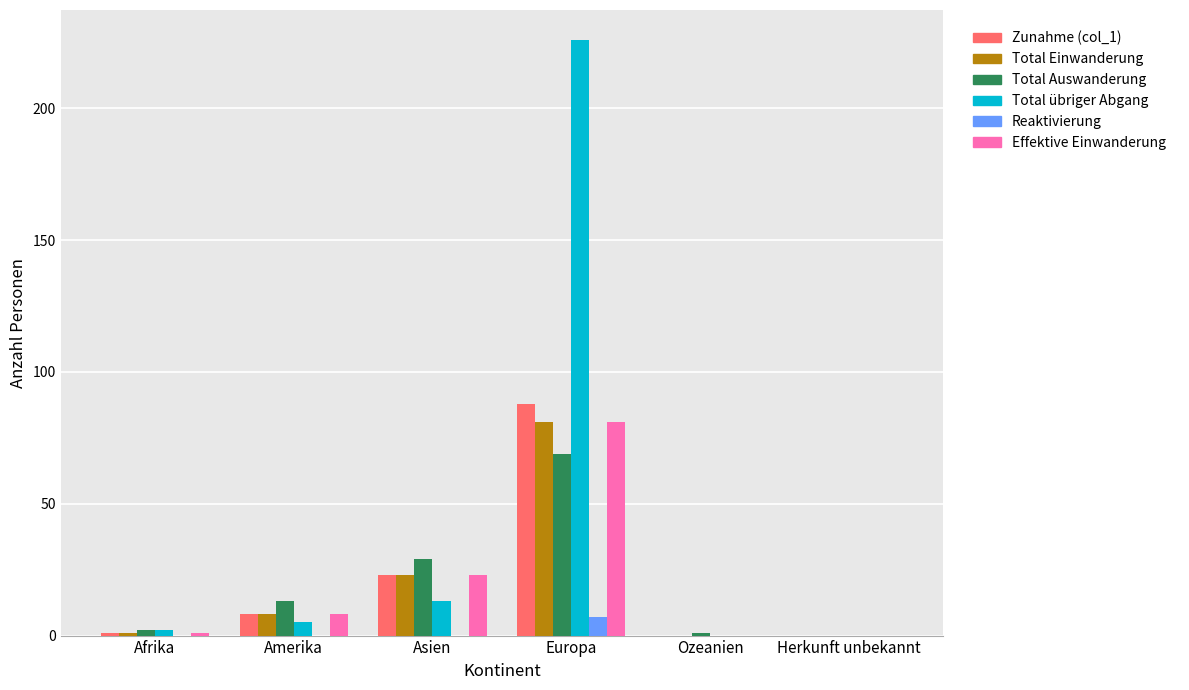

What is the sum of all Reaktivierung values?

7